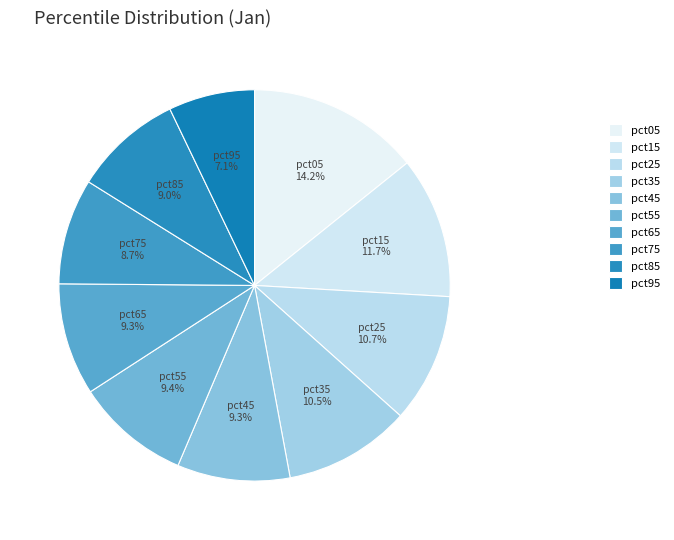

Is pct95 the majority of the pie?

No